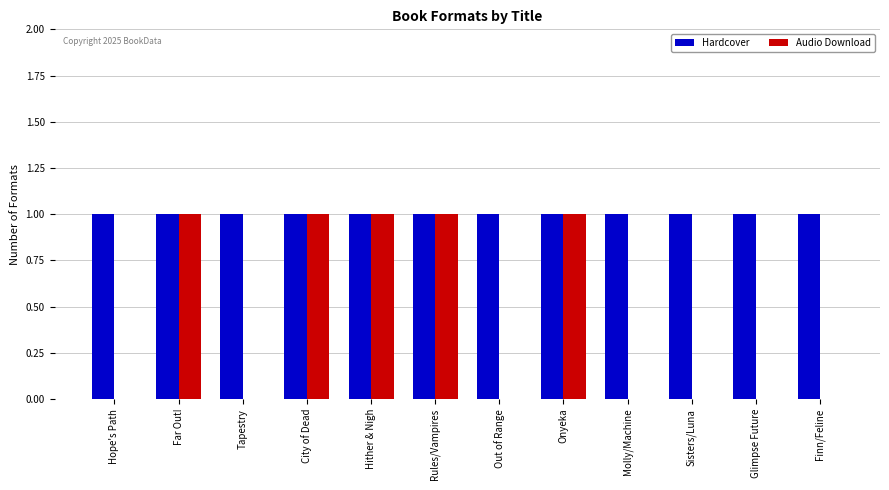

The value of Audio Download at Sisters/Luna is 0. True or false?

True